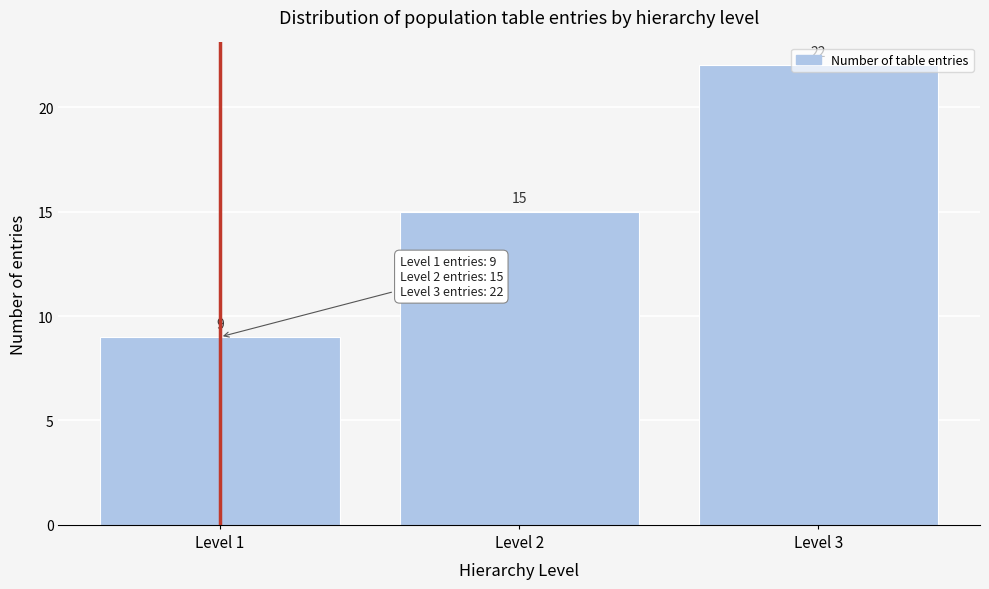

Reading left to right, list every bar in this chart as the range it spans on the x-axis followed by its height.

0.5 to 1.5: 9
1.5 to 2.5: 15
2.5 to 3.5: 22